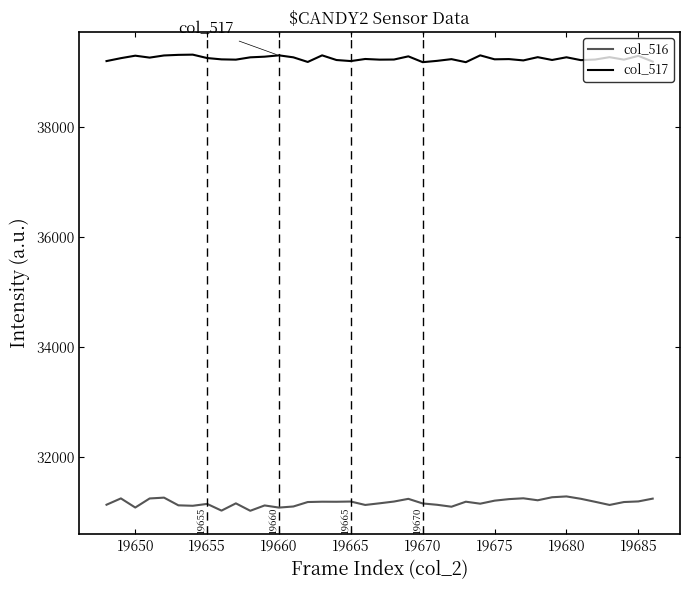

Which series has the largest total across all categories?

col_517